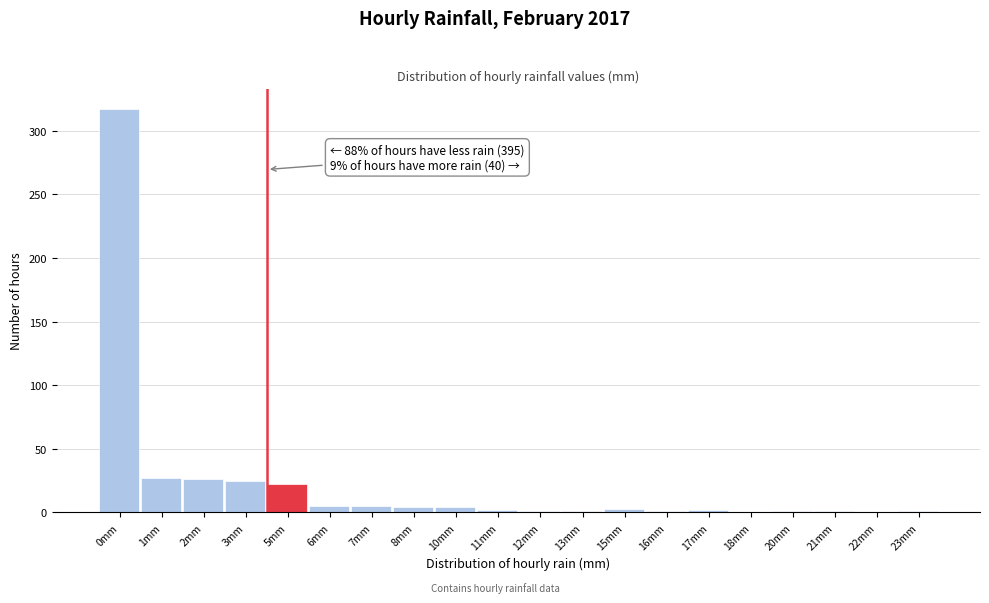

What is the sum of all values?

448